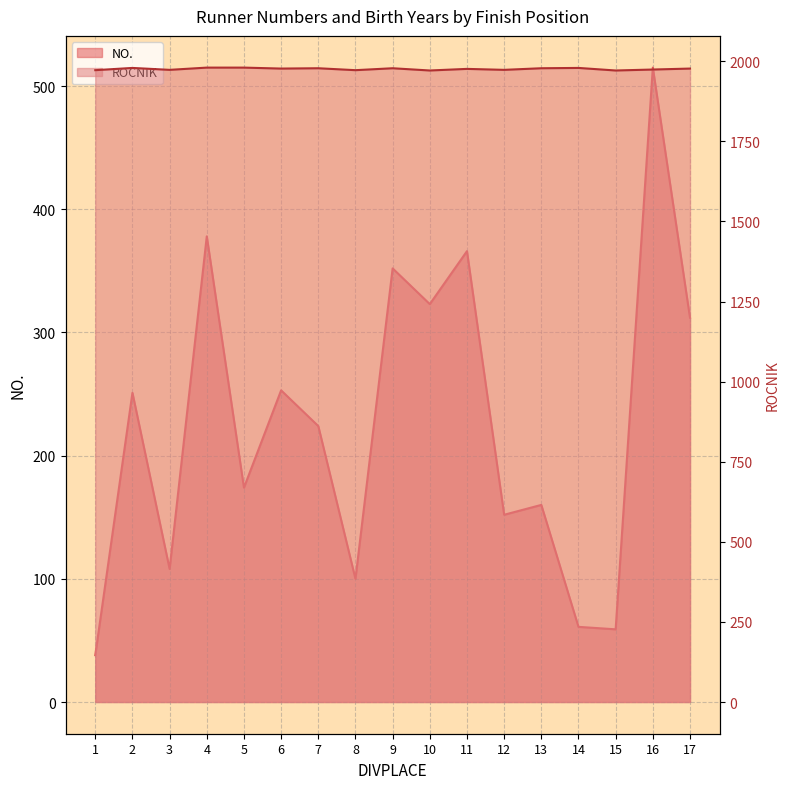

At how many categories does at least one series exceed 1973?

11